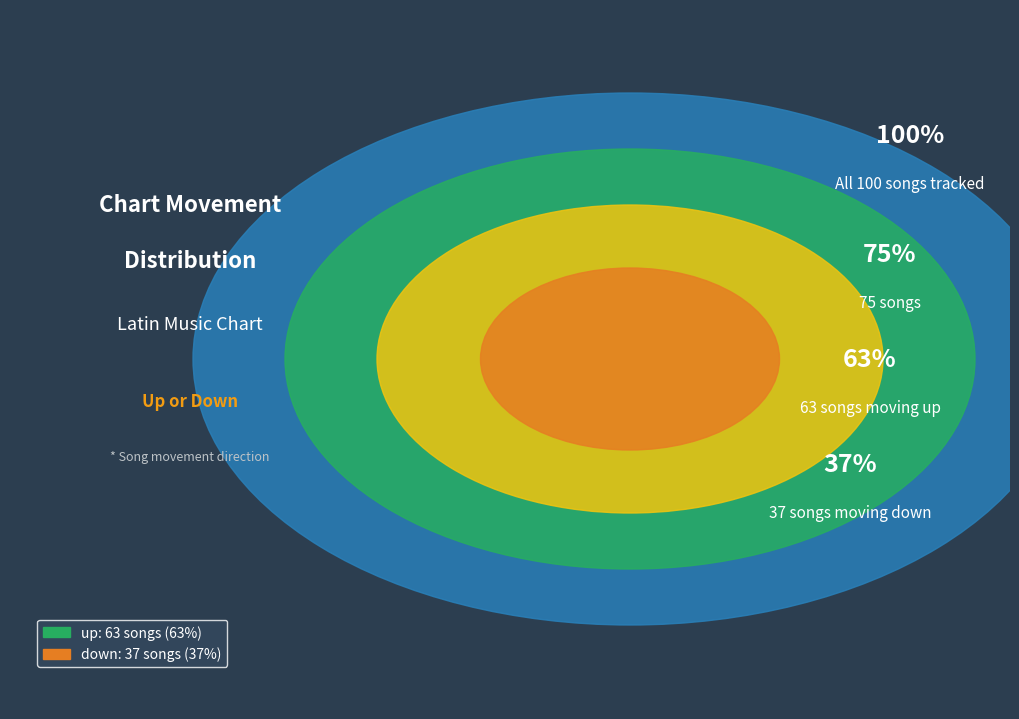

What is the largest slice in the pie chart?

up